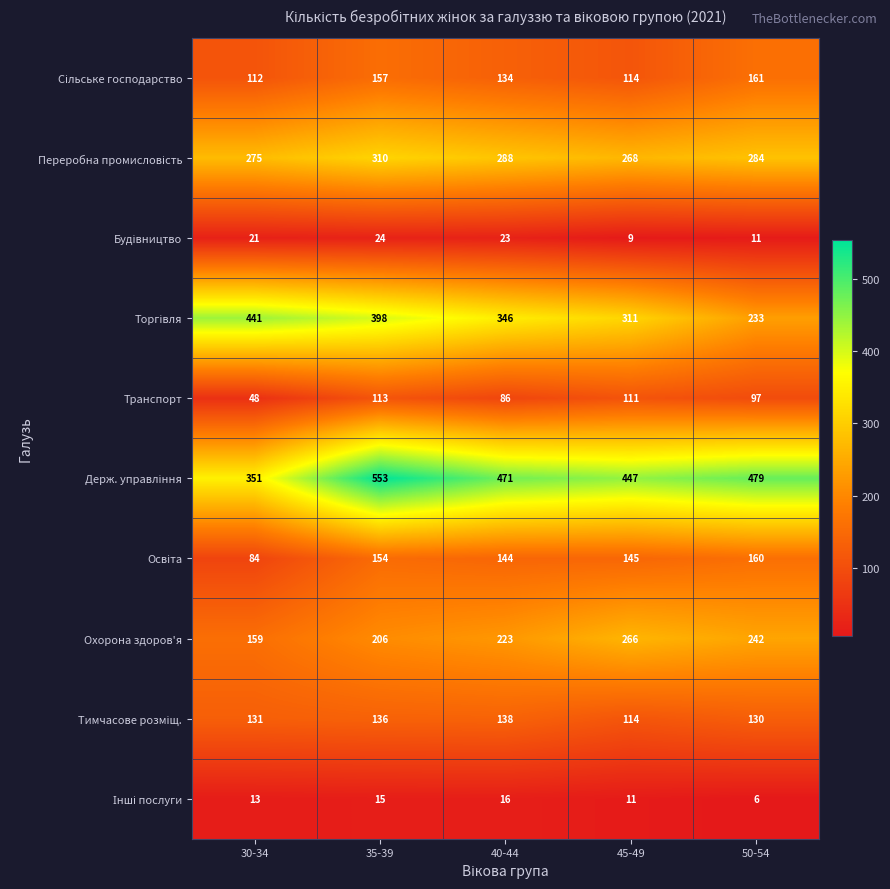

The value of Транспорт at 40-44 is 60. True or false?

False